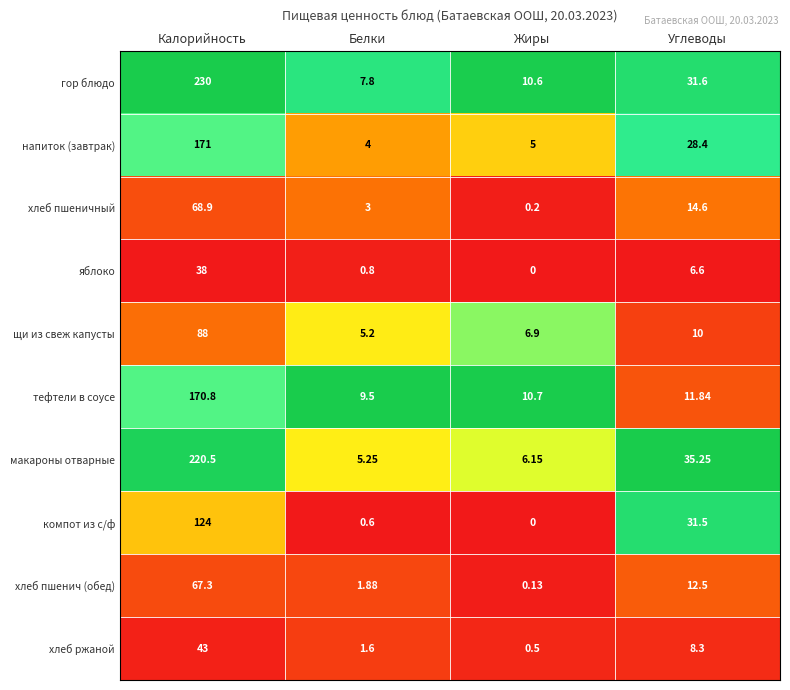

Rank the series at Калорийность from lowest to highest value.

яблоко, хлеб ржаной, хлеб пшенич (обед), хлеб пшеничный, щи из свеж капусты, компот из с/ф, тефтели в соусе, напиток (завтрак), макароны отварные, гор блюдо